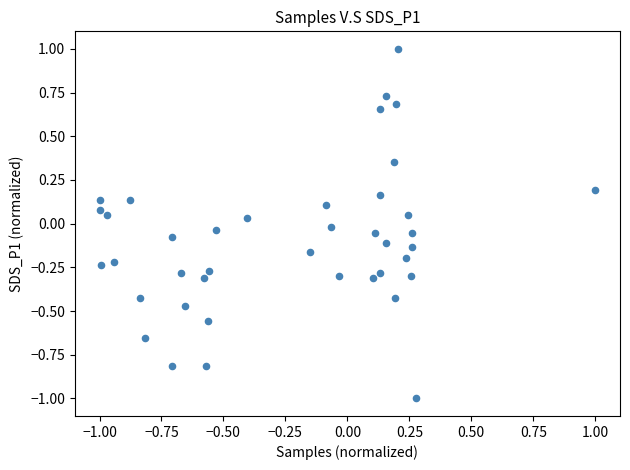

What is the range of Y values (max minus min)?

2.0